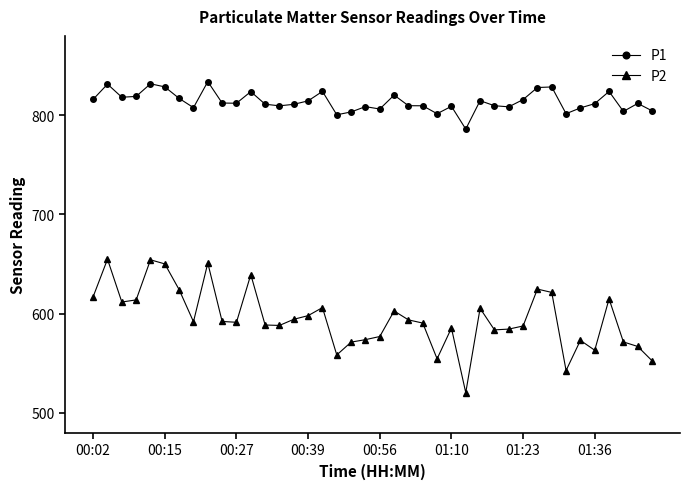

Rank the series by their maximum value, from lowest to highest.

P2, P1